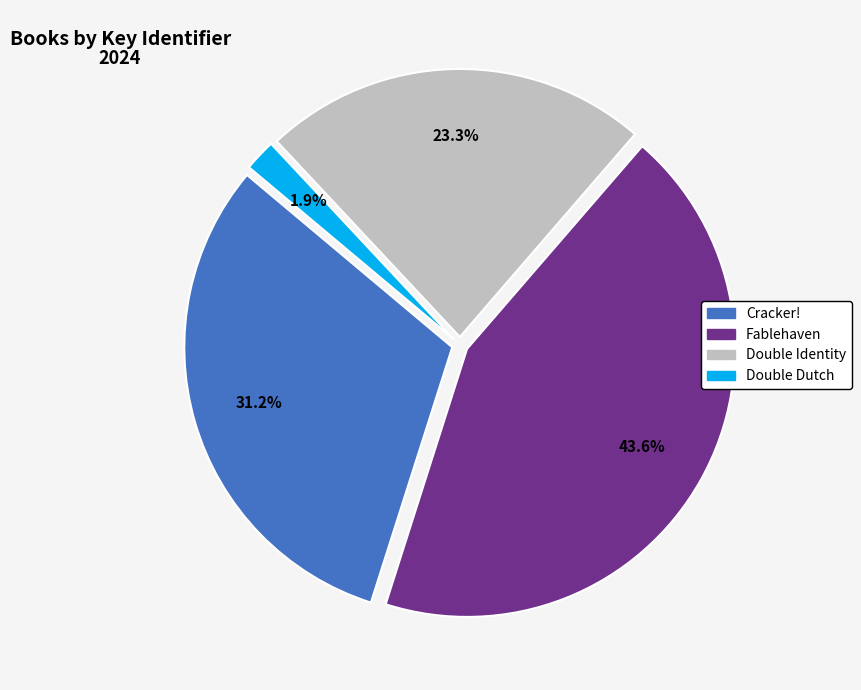

Rank the categories by value from lowest to highest.

Double Dutch, Double Identity, Cracker!, Fablehaven